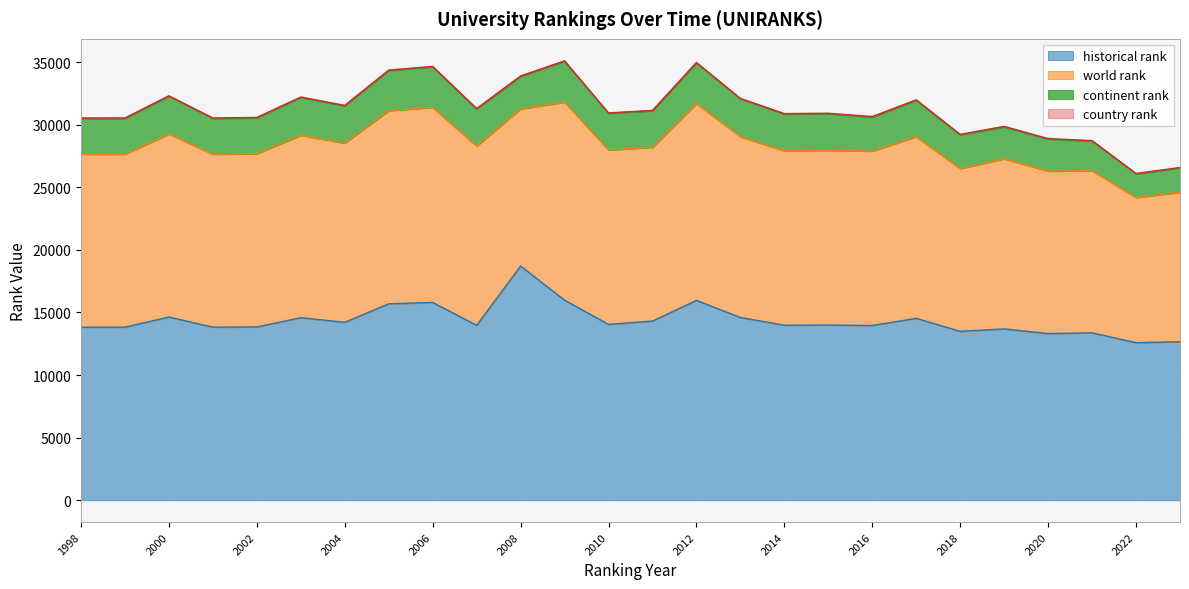

At which label does country rank first exceed 39?

2000